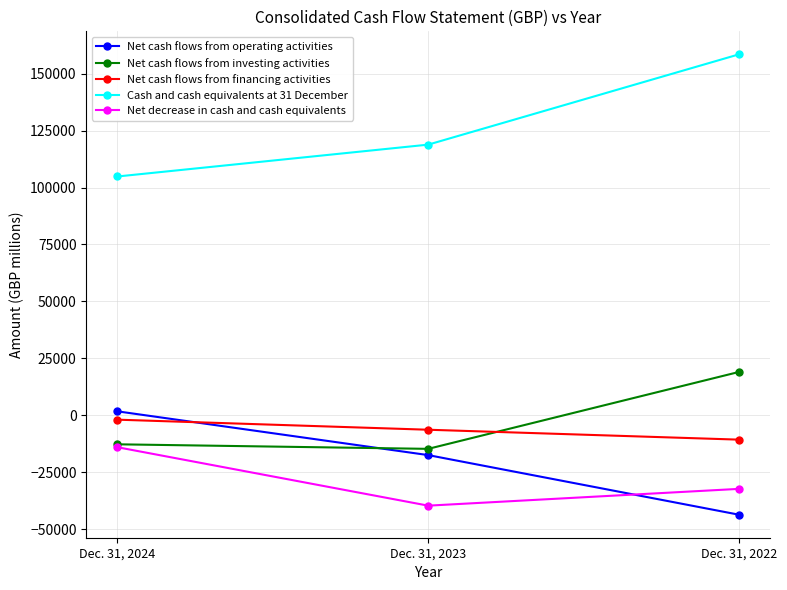

How many lines are shown in the chart?

5